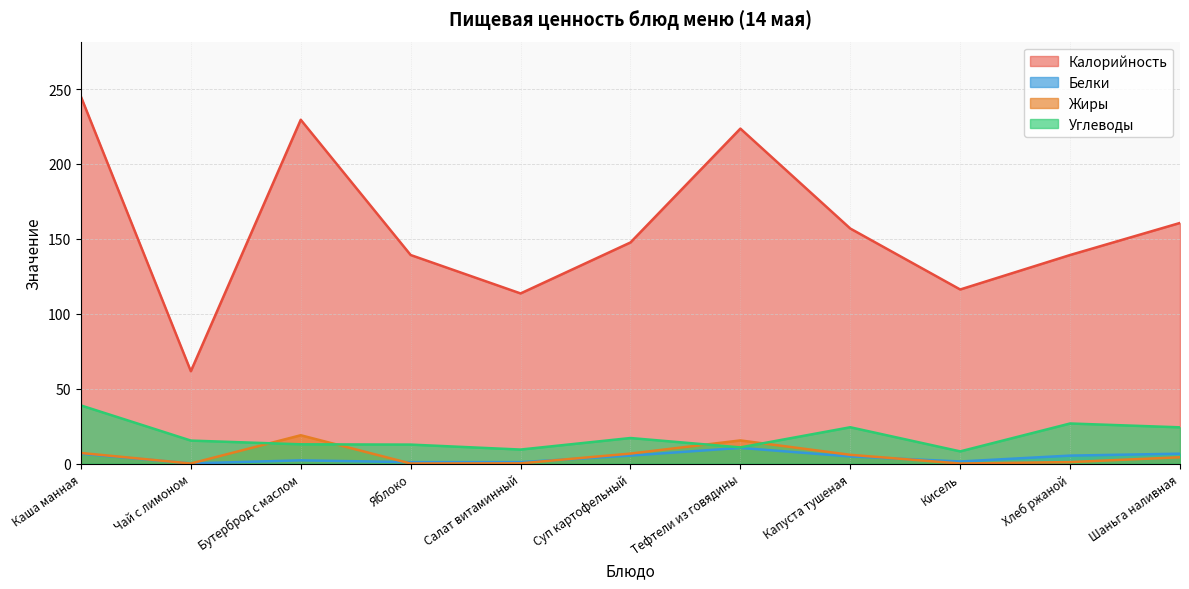

What position from the left is Капуста тушеная?

8